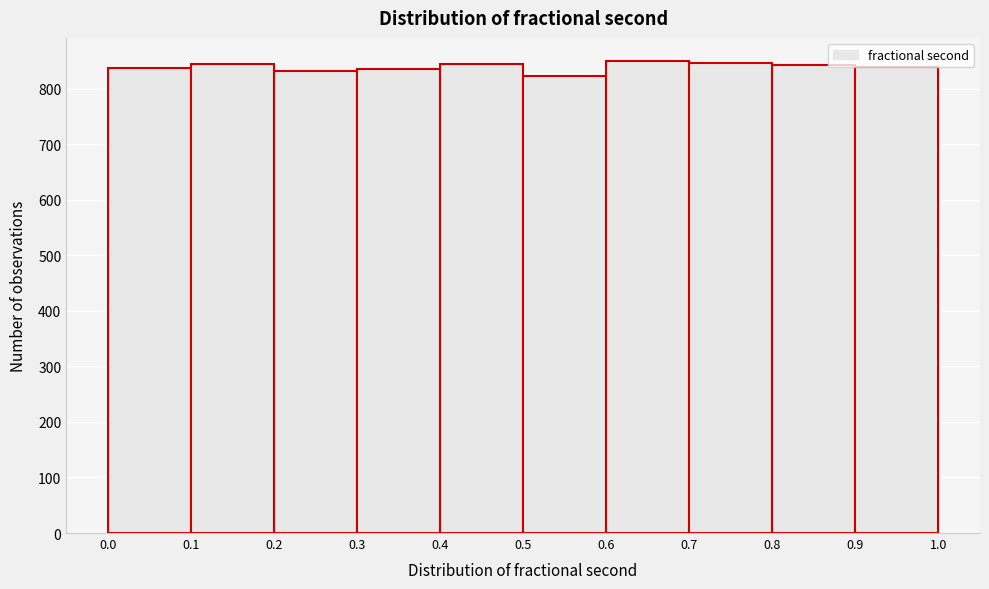

Reading left to right, transcribe this chart: for each bar, give the range it covers on the x-axis and its height. The values are not printed on the chart, so give them approximately, as read against the axis.

0.0 to 0.1: 840
0.1 to 0.2: 840
0.2 to 0.3: 830
0.3 to 0.4: 840
0.4 to 0.5: 840
0.5 to 0.6: 820
0.6 to 0.7: 850
0.7 to 0.8: 850
0.8 to 0.9: 840
0.9 to 1.0: 840